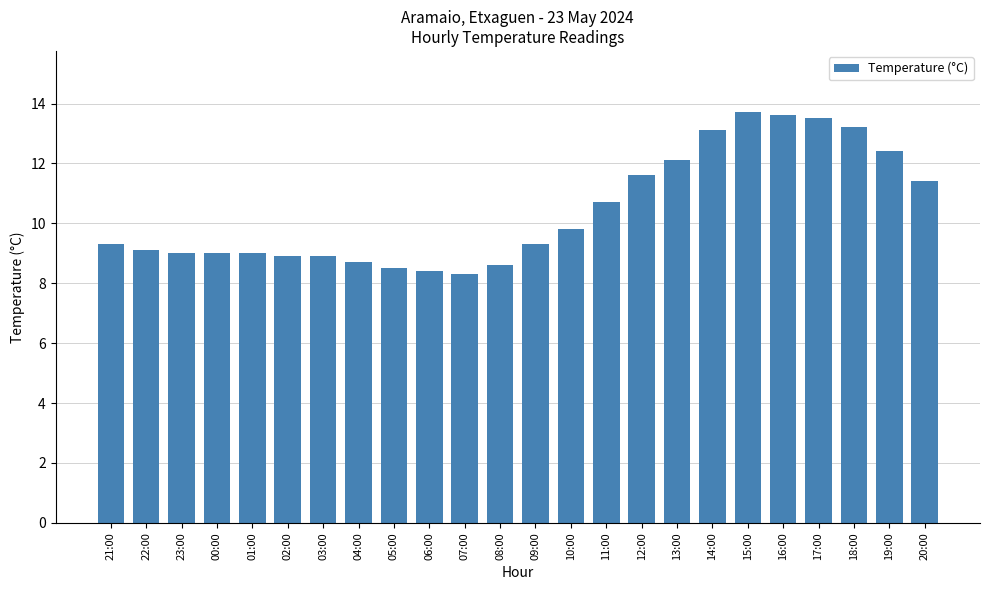

What is the value of the 20th bar from the left?

13.6